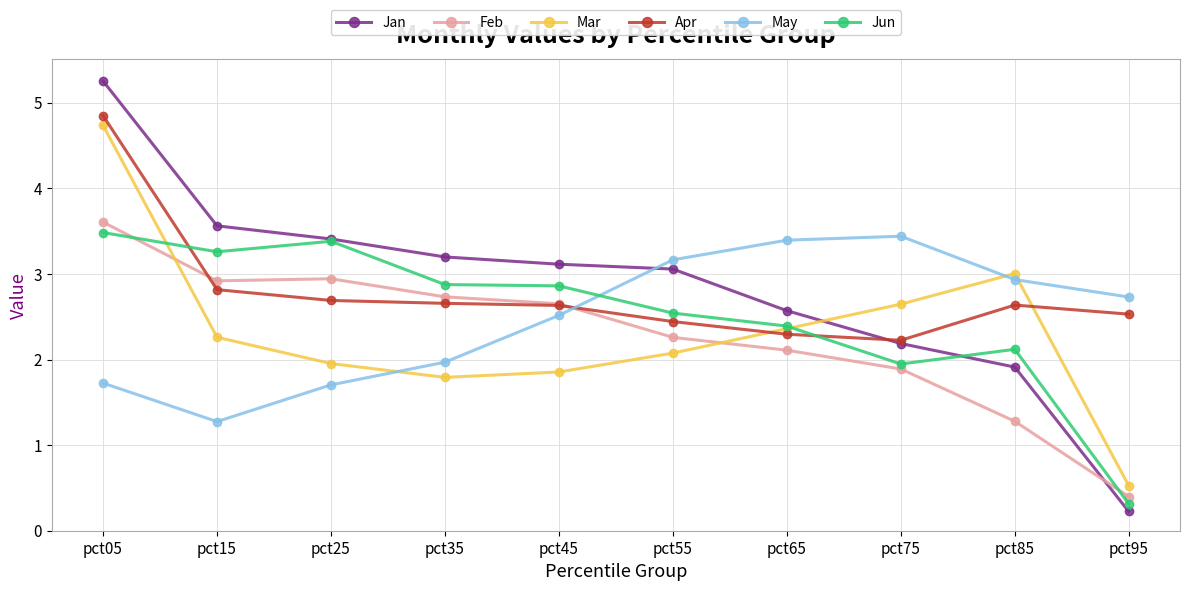

At pct15, list the series in order from largest to smallest.

Jan, Jun, Feb, Apr, Mar, May